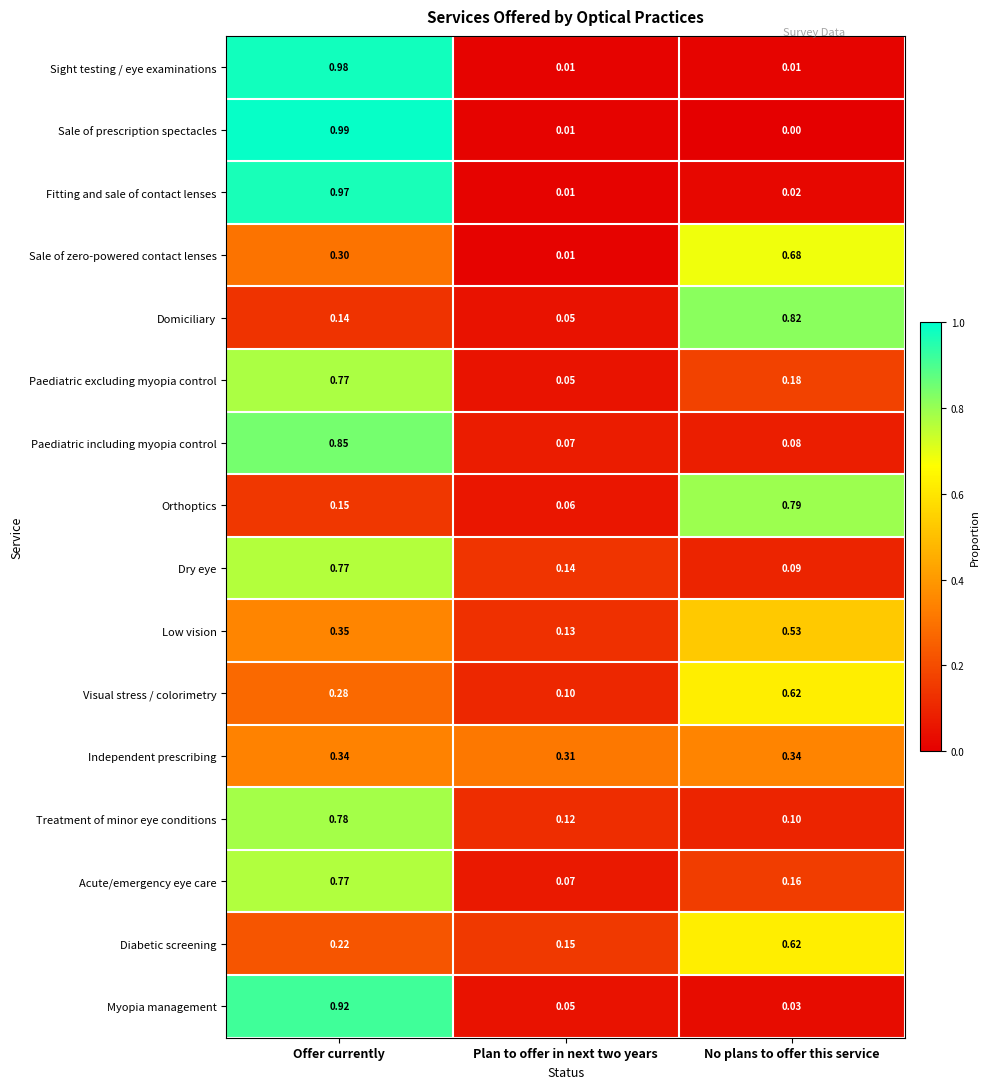

Which series changed the most between Plan to offer in next two years and No plans to offer this service?

Domiciliary